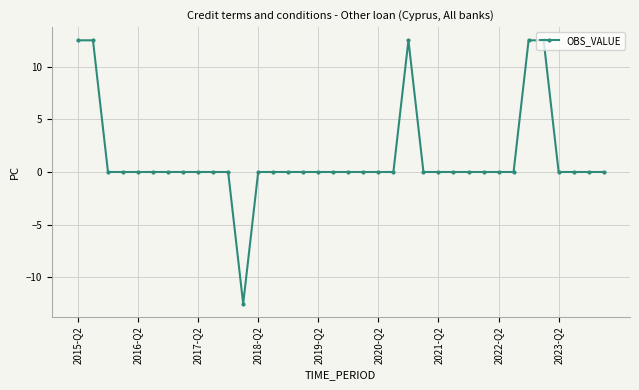

How many distinct data groups are displayed?

1